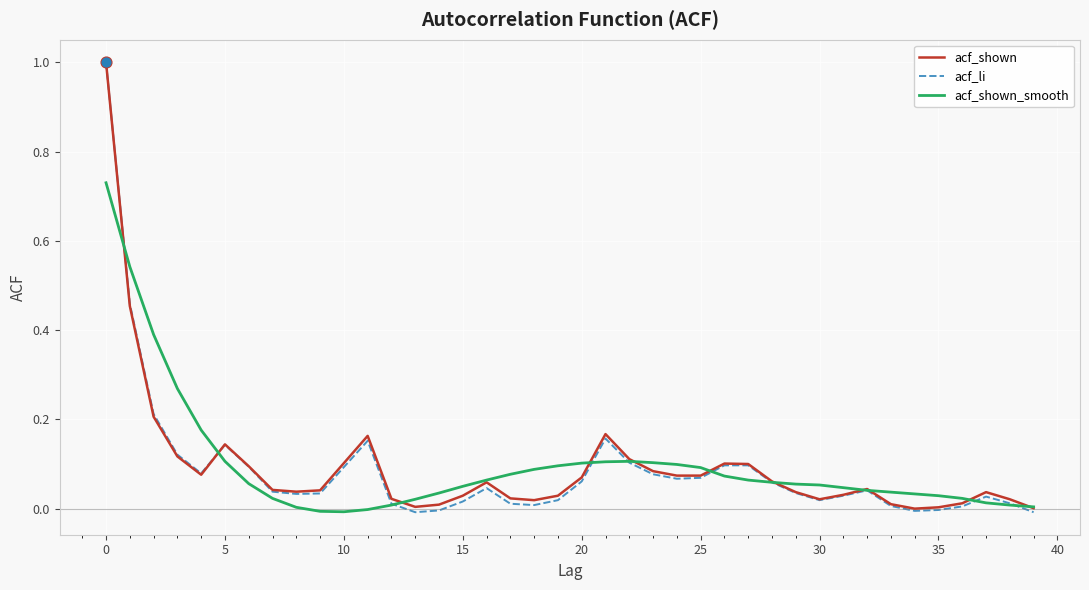

What is the maximum value shown in the chart?

1.0